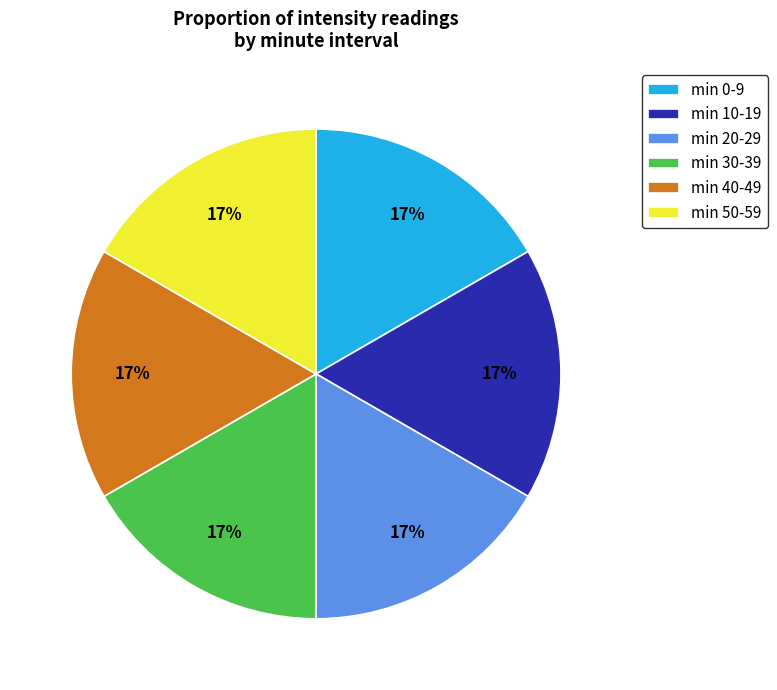

How many segments does this pie chart have?

6